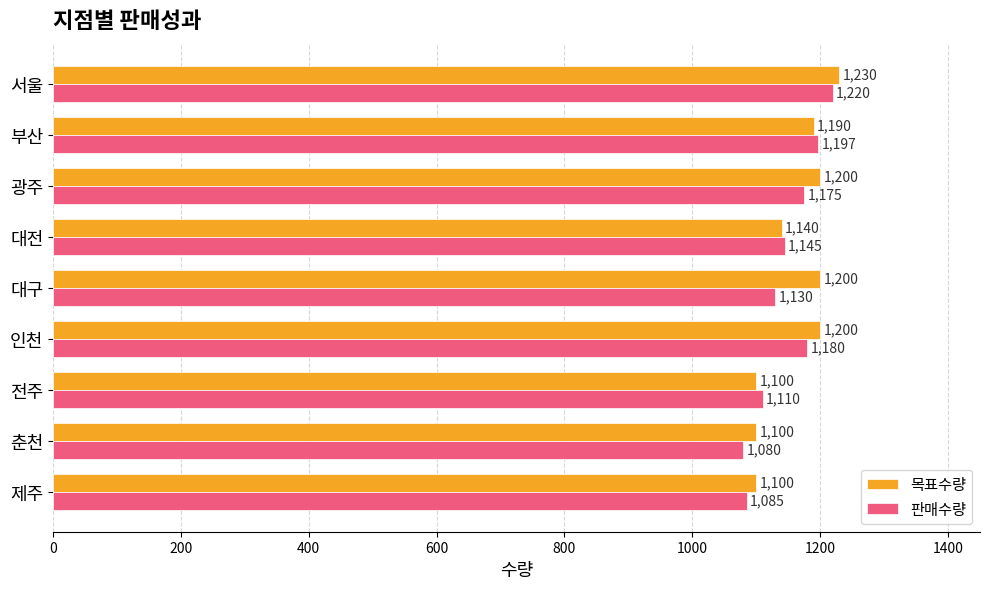

What is the approximate value of 목표수량 at 춘천?

1100